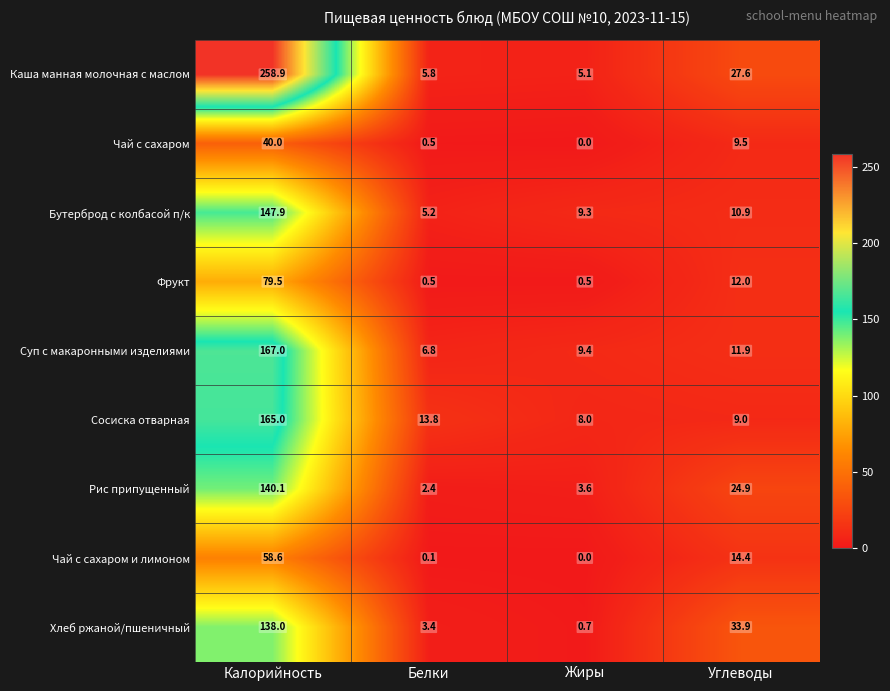

How many distinct data groups are displayed?

9